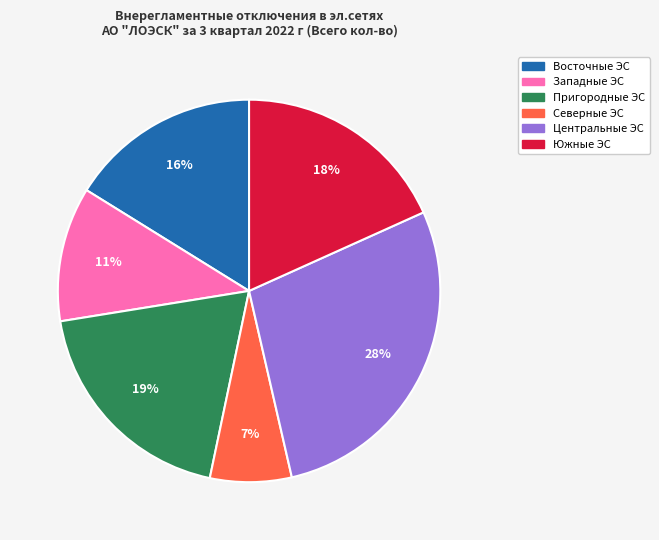

Is it true that Пригородные ЭС is 19% of the pie?

True